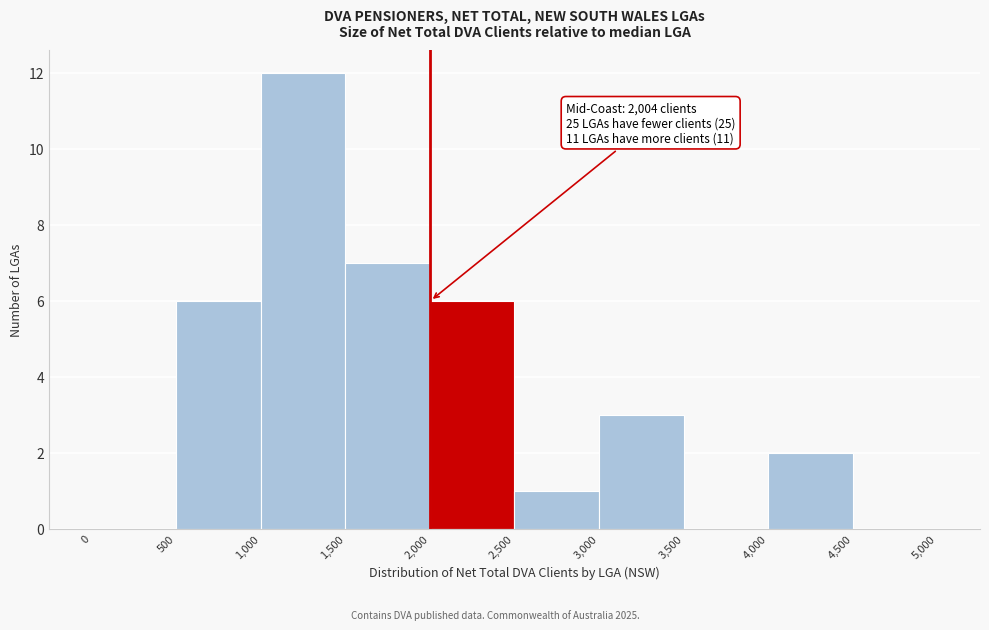

Which range on the x-axis has the tallest bar?

1,000 to 1,500